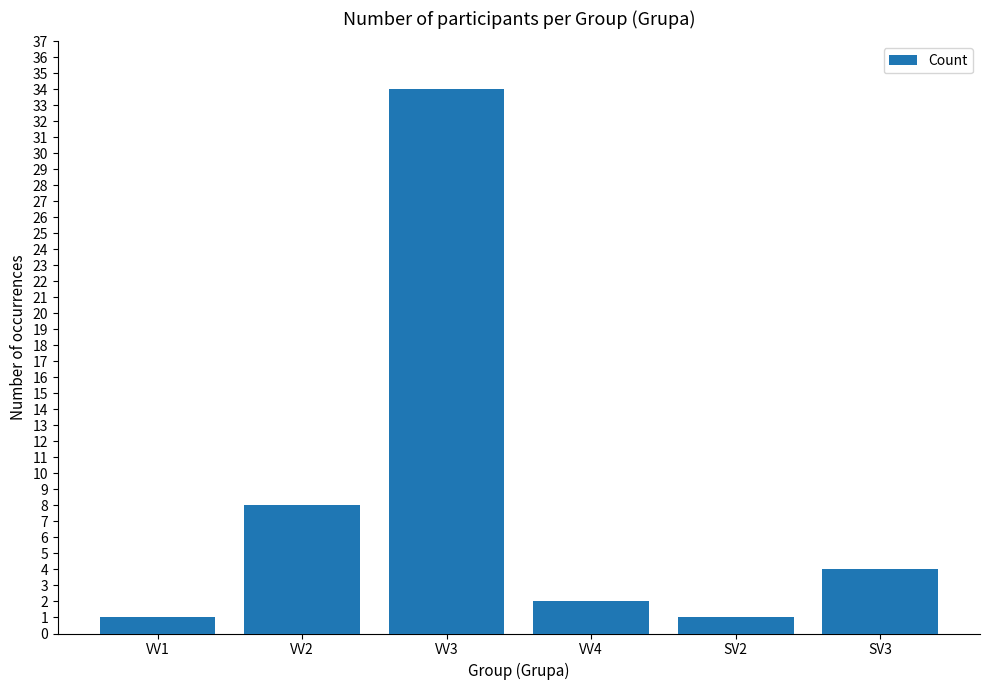

Reading left to right, list all the values displayed in this chart.

1	8	34	2	1	4